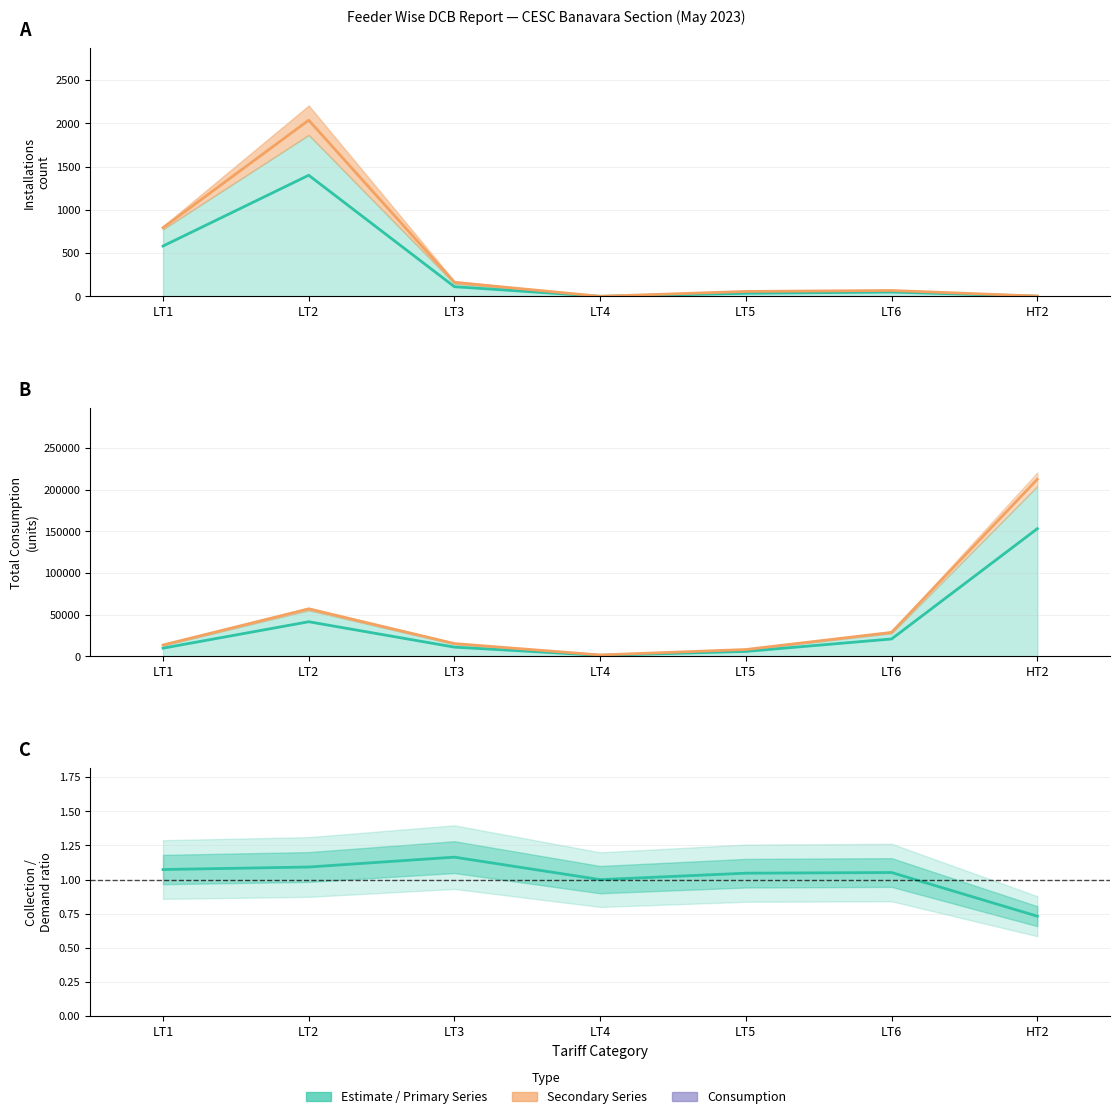

What position from the left is HT2?

7